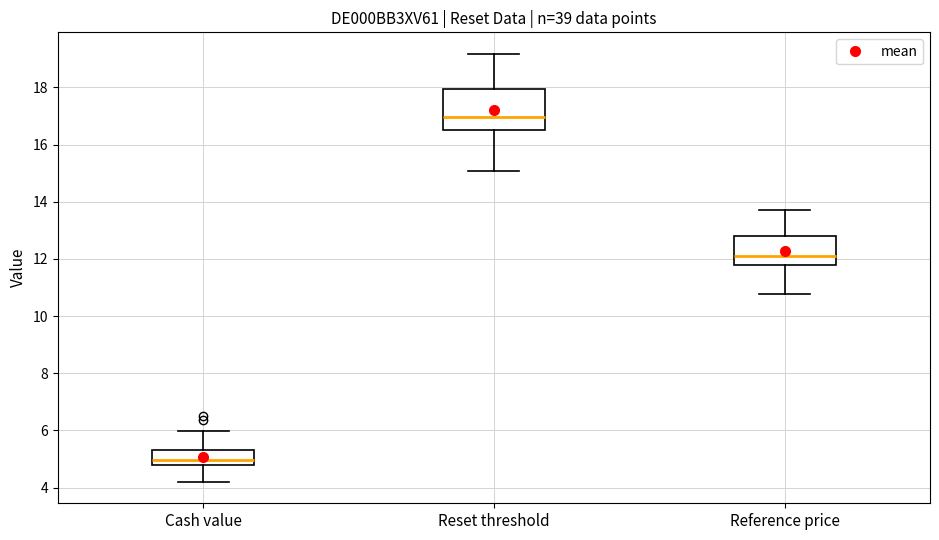

Where does the upper whisker of the box for Cash value end on the y-axis? The values are not printed on the chart, so give them approximately, as read against the axis.

6.0